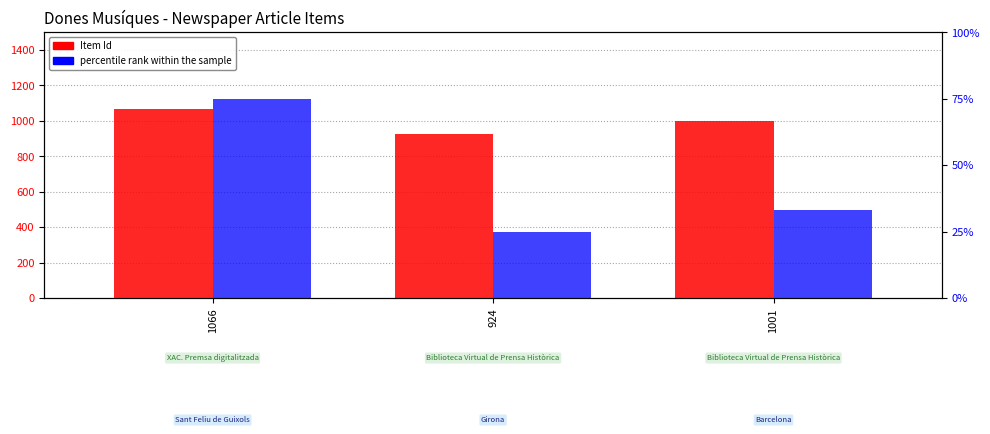

What is the difference between the highest and lowest values at 1066?

991